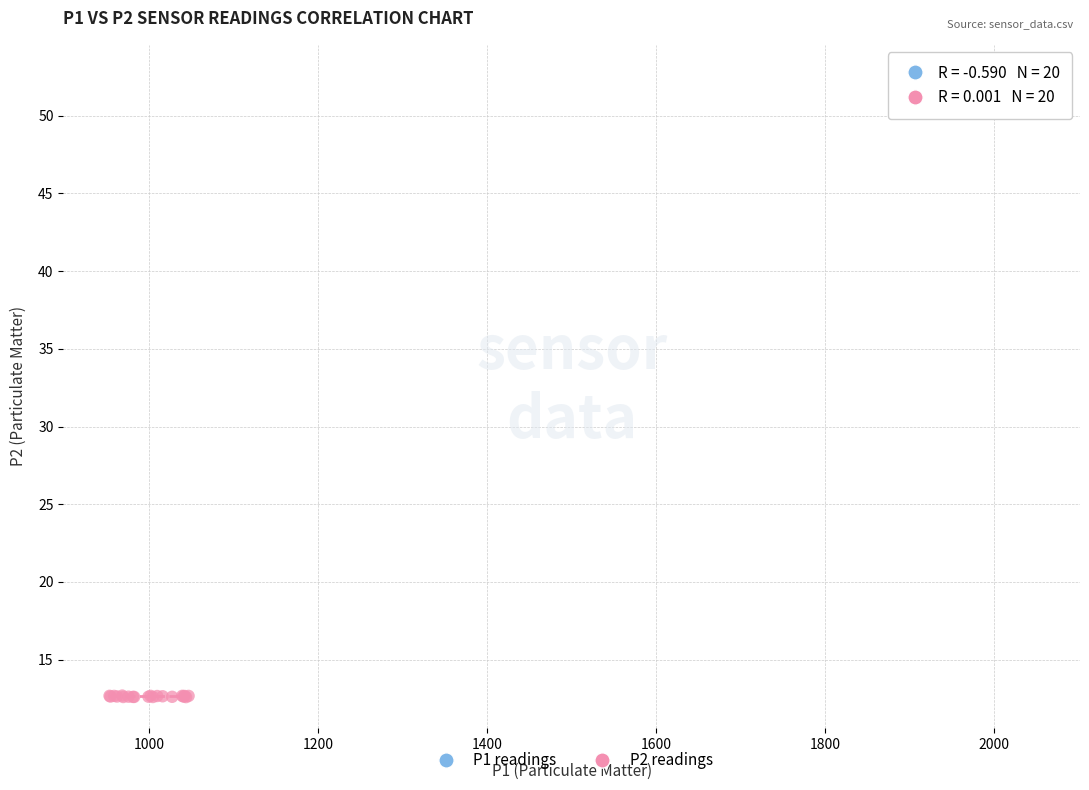

Which series contains the lowest Y value?

P2 readings